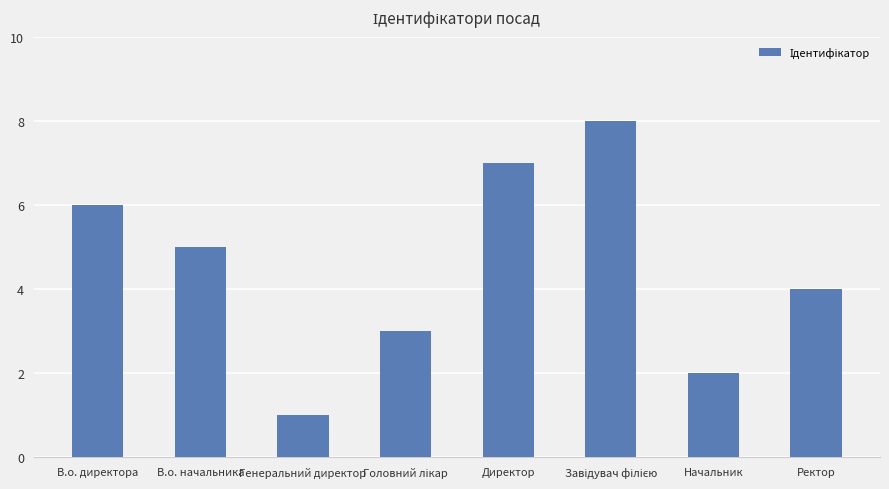

Which label corresponds to the smallest value in the chart?

Генеральний директор